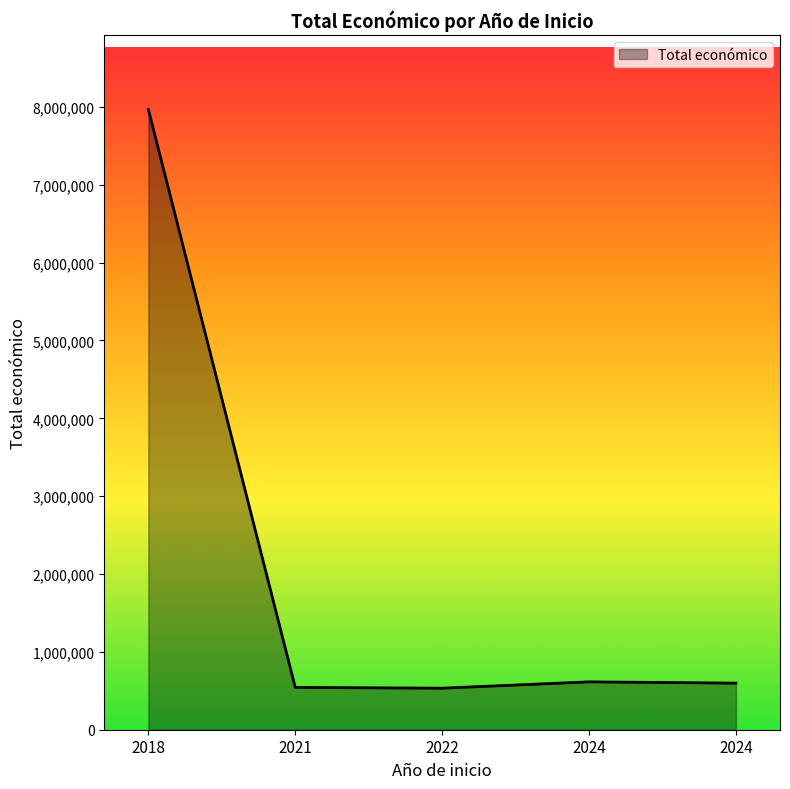

What is the minimum value shown in the chart?

533449